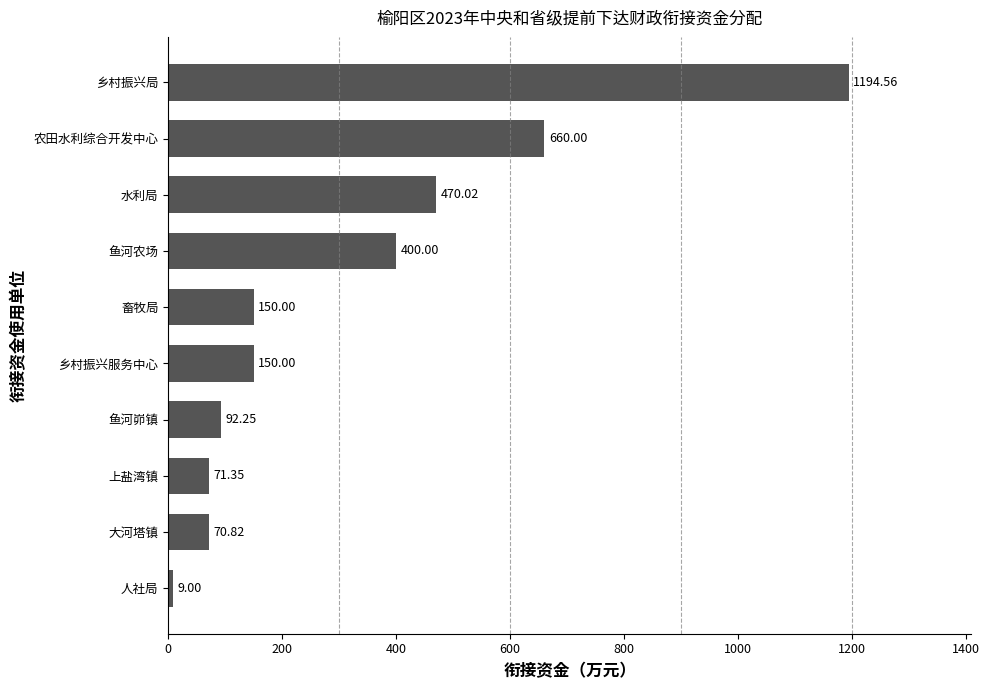

What is the change in value from 人社局 to 乡村振兴局?

+1185.6